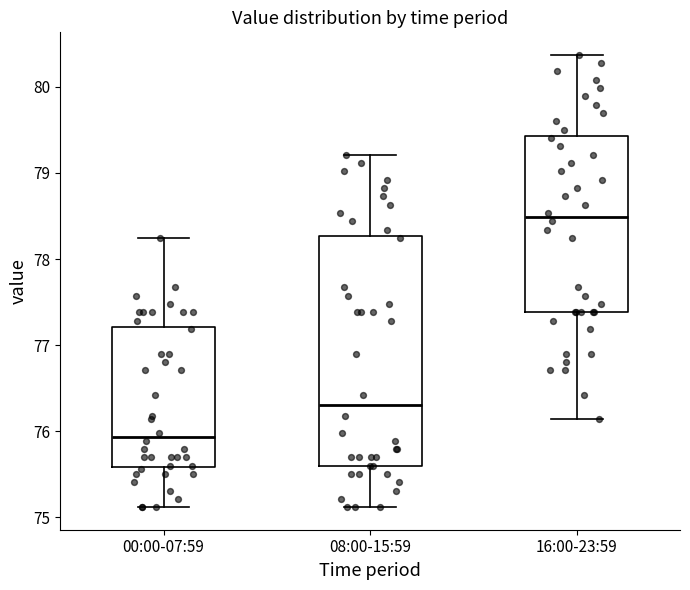

Where does the upper whisker of the box for 00:00-07:59 end on the y-axis? The values are not printed on the chart, so give them approximately, as read against the axis.

78.2